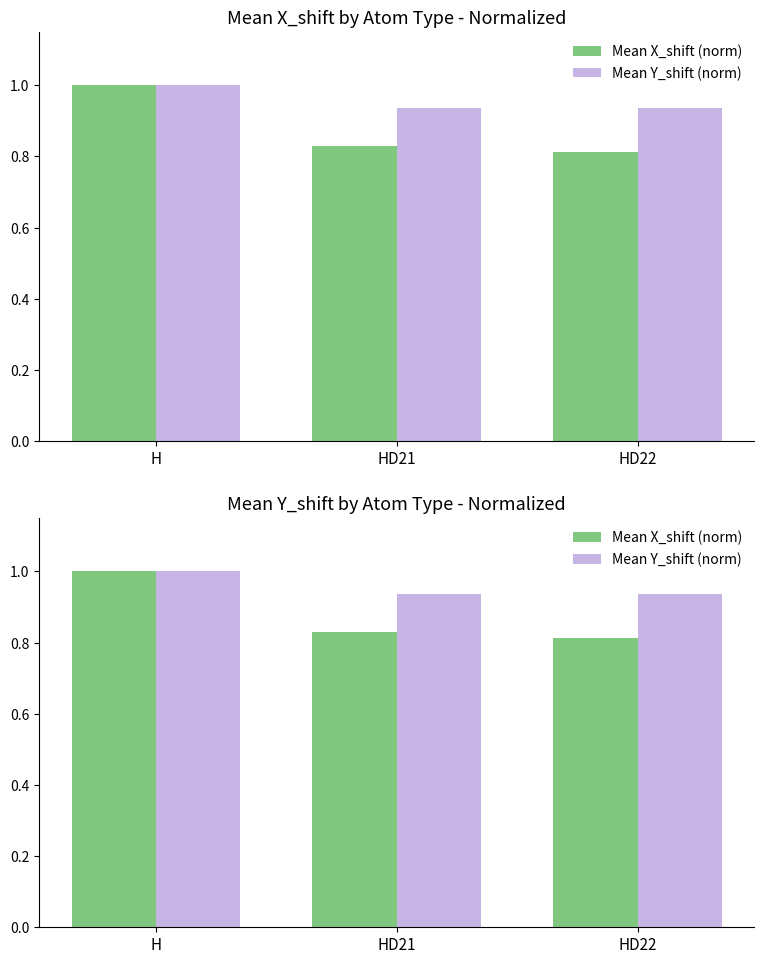

Does the chart contain any negative values?

No